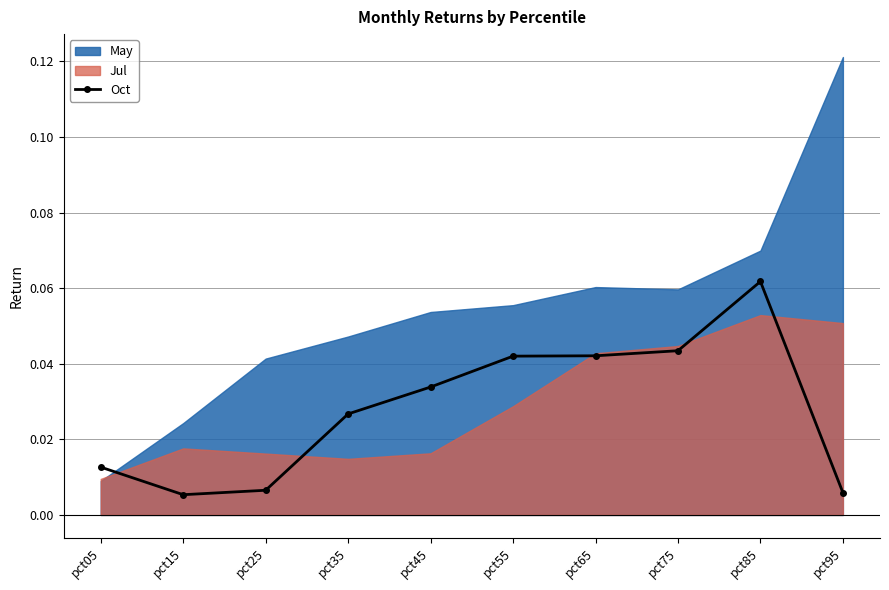

Does the chart have visible grid lines?

Yes